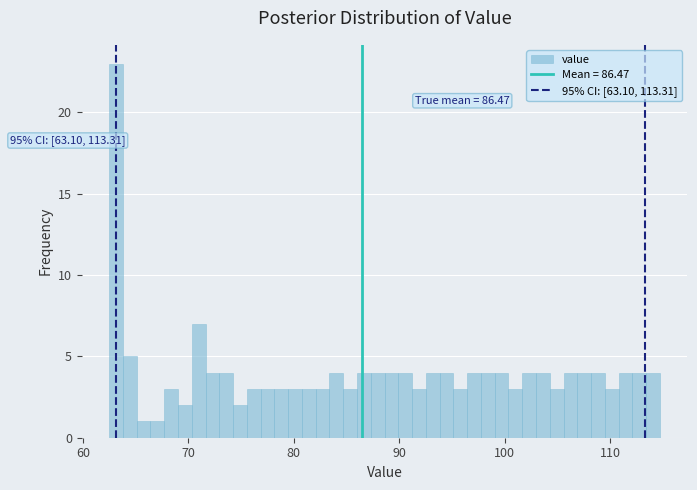

Read against the x-axis, roughly where is the centre of the tallest bar?

63